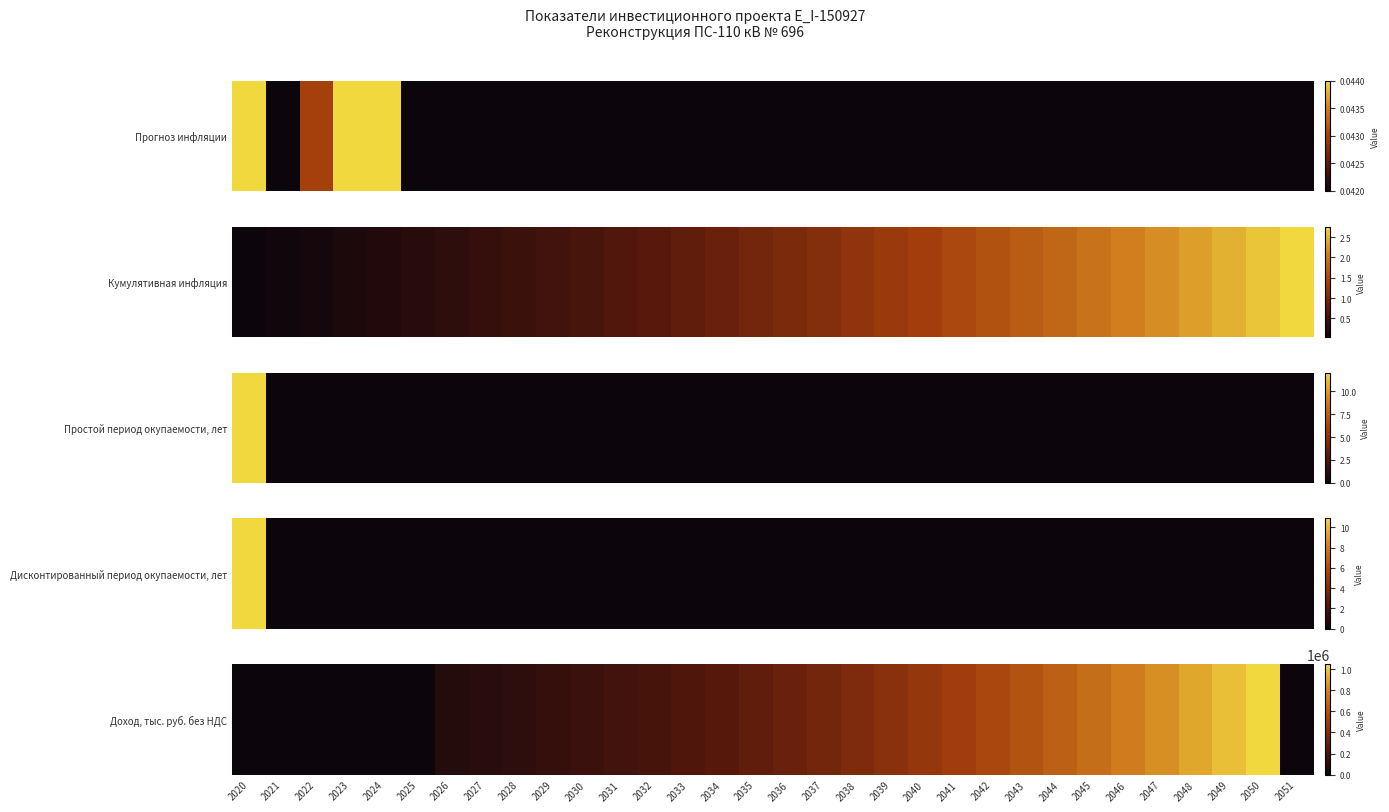

What is the sum of all values?

11244145.9